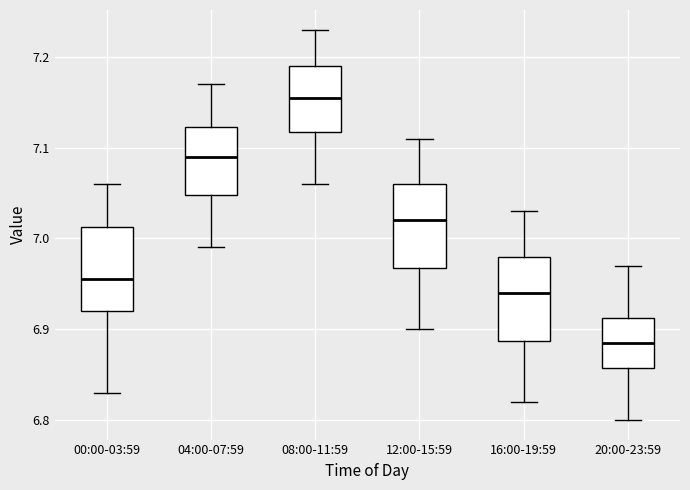

Which box has the highest median line?

08:00-11:59